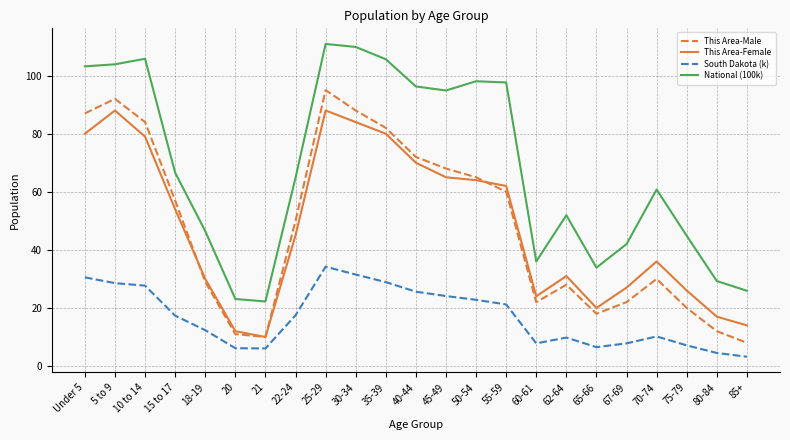

How many lines are shown in the chart?

4